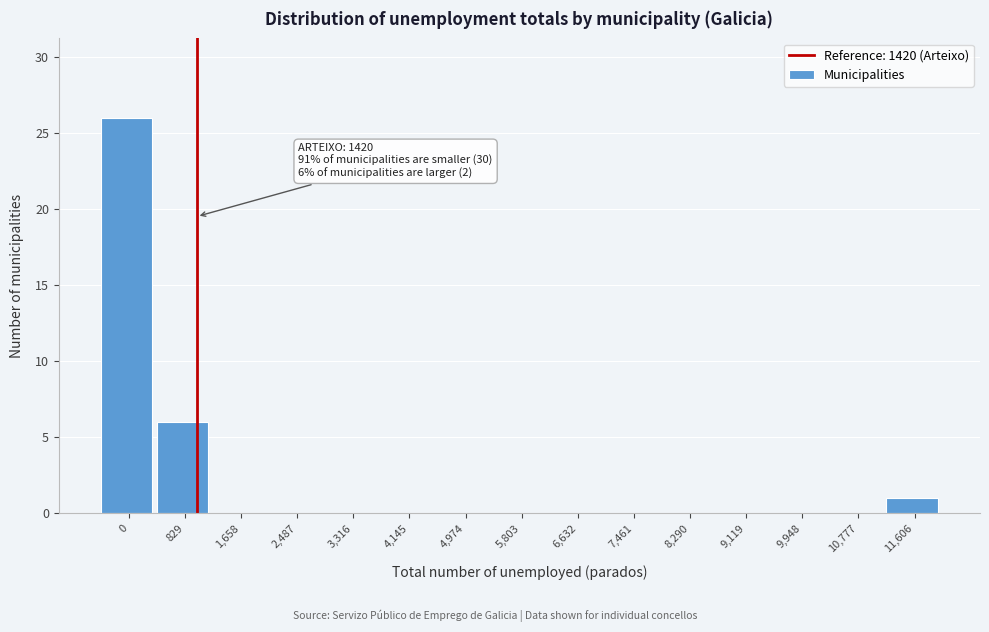

Reading right to left, transcribe all the data shown in this chart.

11,606=1	10,777=0	9,948=0	9,119=0	8,290=0	7,461=0	6,632=0	5,803=0	4,974=0	4,145=0	3,316=0	2,487=0	1,658=0	829=6	0=26